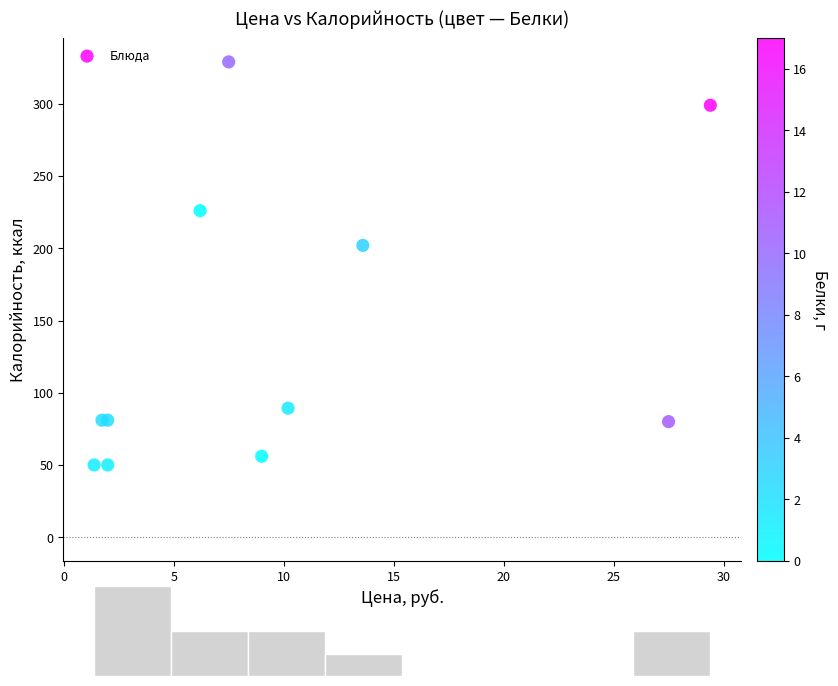

What Y value in the scatter plot is closest to 189?

202.0